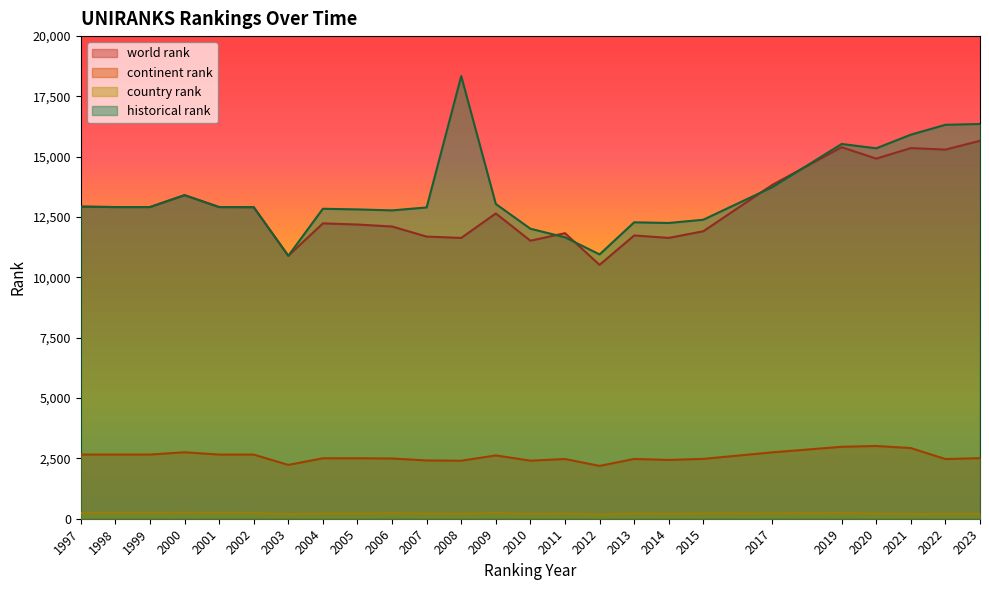

Reading left to right, transcribe all the data shown in this chart.

world rank: 12934	12916	12916	13409	12916	12911	10897	12240	12192	12110	11692	11637	12651	11521	11834	10522	11739	11638	11913	13840	15395	14923	15360	15297	15661
continent rank: 2659	2659	2659	2754	2659	2657	2231	2505	2506	2496	2415	2404	2624	2406	2475	2189	2477	2437	2481	2751	2981	3015	2928	2473	2510
country rank: 243	244	244	252	244	244	190	223	223	234	221	213	241	208	223	174	224	211	225	229	237	222	195	198	199
historical rank: 12934	12916	12916	13409	12916	12911	10897	12845	12819	12778	12900	18343	13043	12018	11663	10953	12284	12256	12391	13744	15530	15350	15916	16325	16359